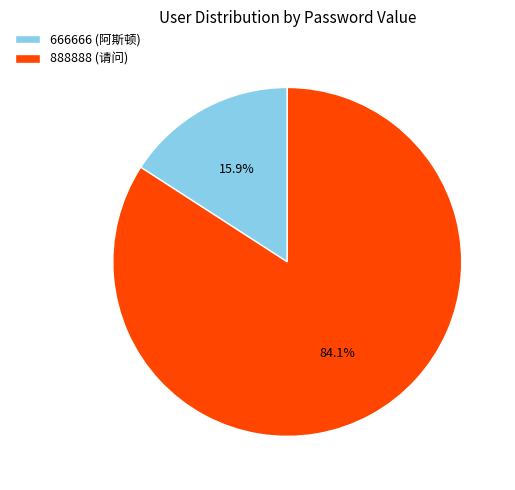

To the nearest percent, what portion does 888888 (请问) represent?

84%